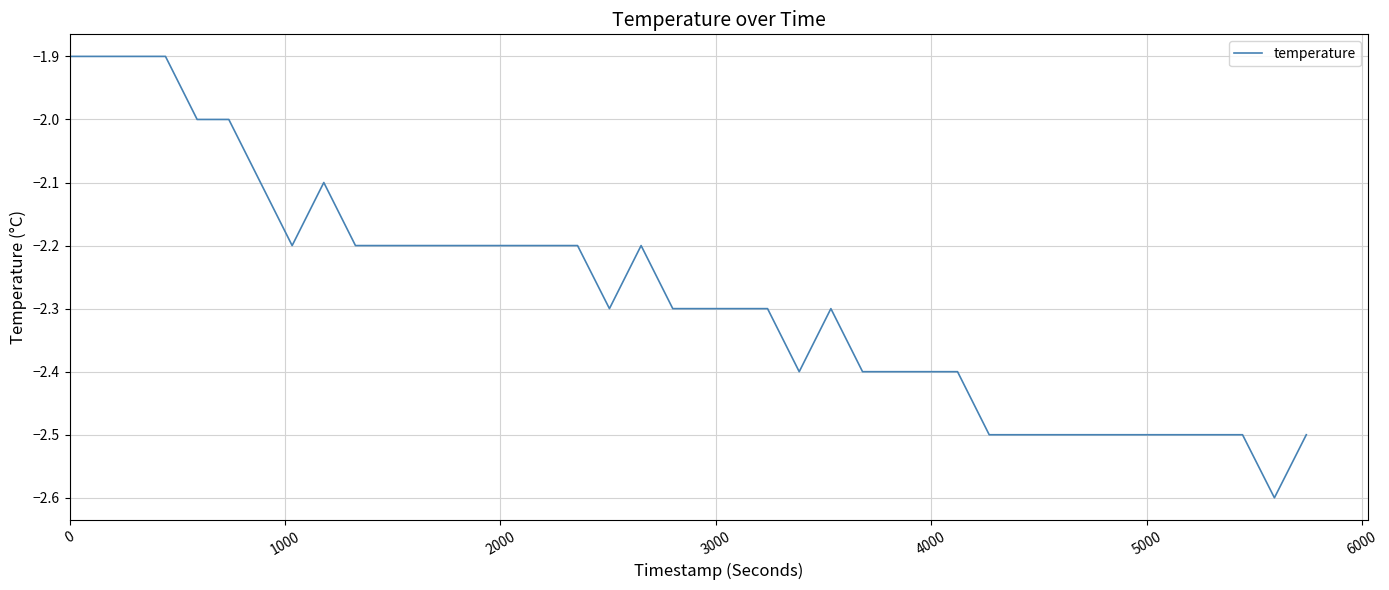

What is the difference between the maximum and minimum values?

0.7